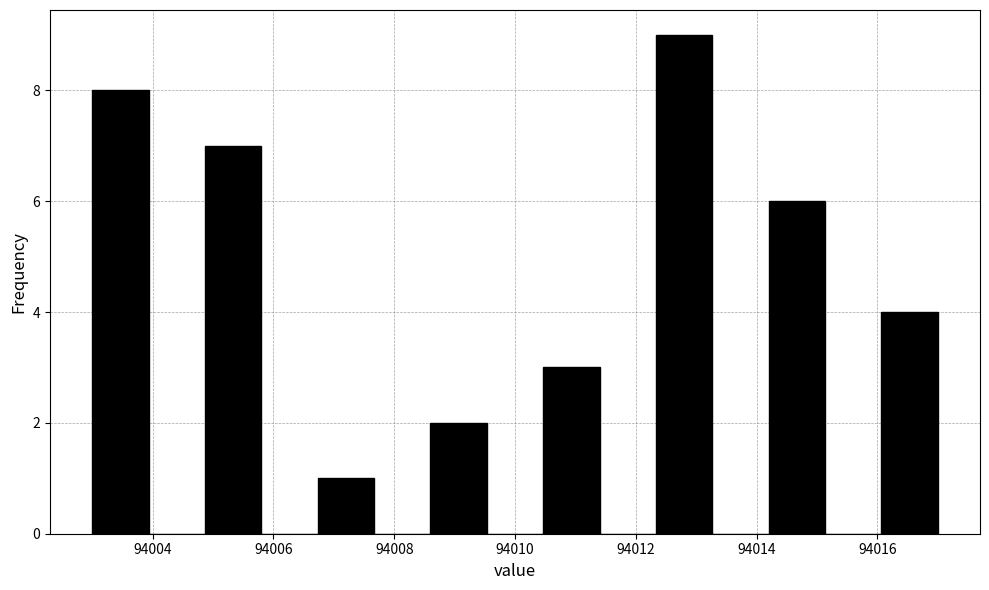

Which range on the x-axis has the tallest bar?

94012.4 to 94013.2